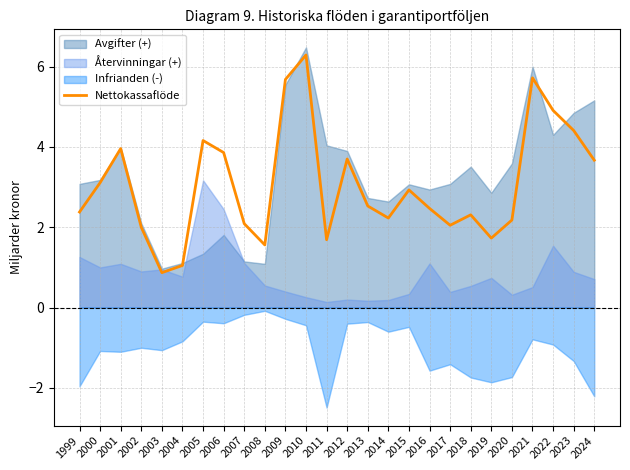

Approximately how many times larger is the value at 2021 compared to 2007?

2.7